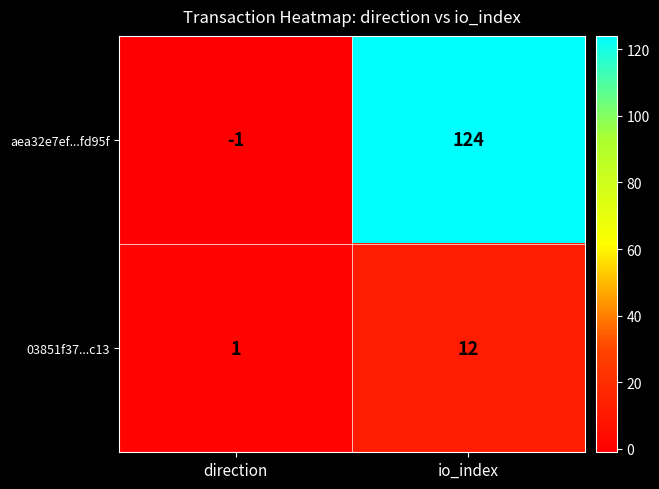

What is the sum of the aea32e7ef...fd95f values at io_index and direction?

123